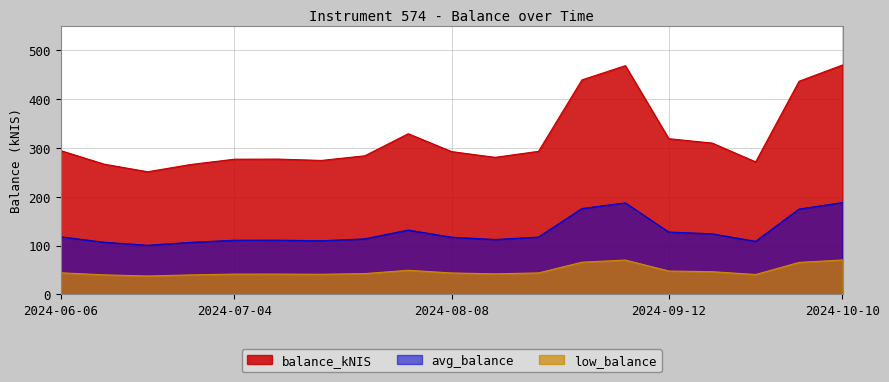

Count the number of values greater than 292.

10